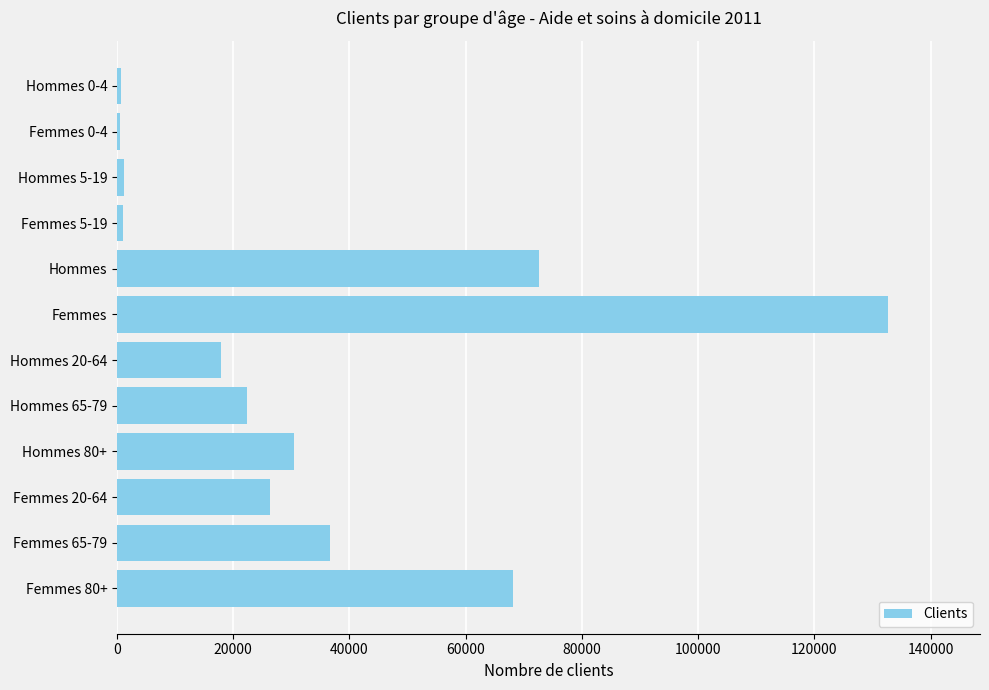

How many data points does each series have?

12